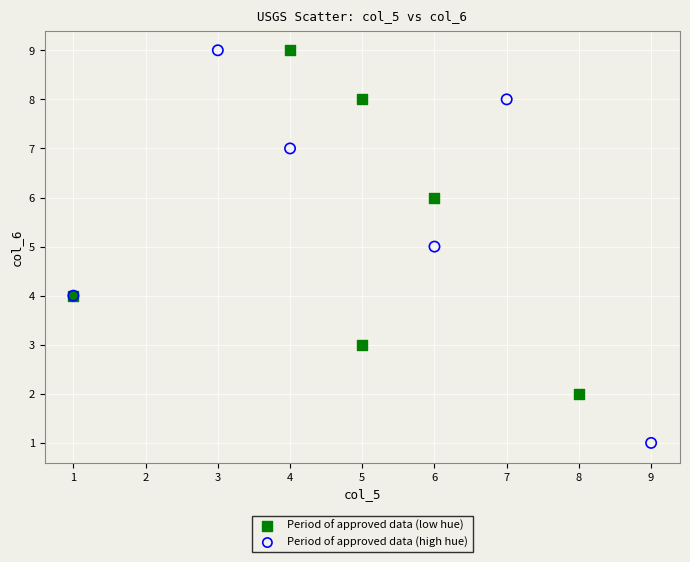

Which series has the largest Y range (max minus min)?

Period of approved data (high hue)